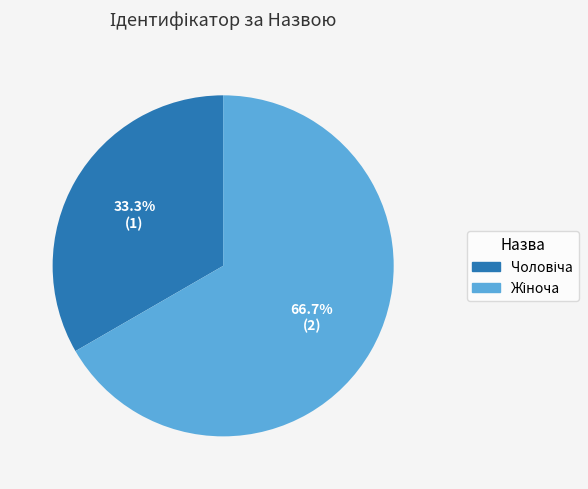

To the nearest percent, what is the difference between the largest and smallest slice percentages?

33%